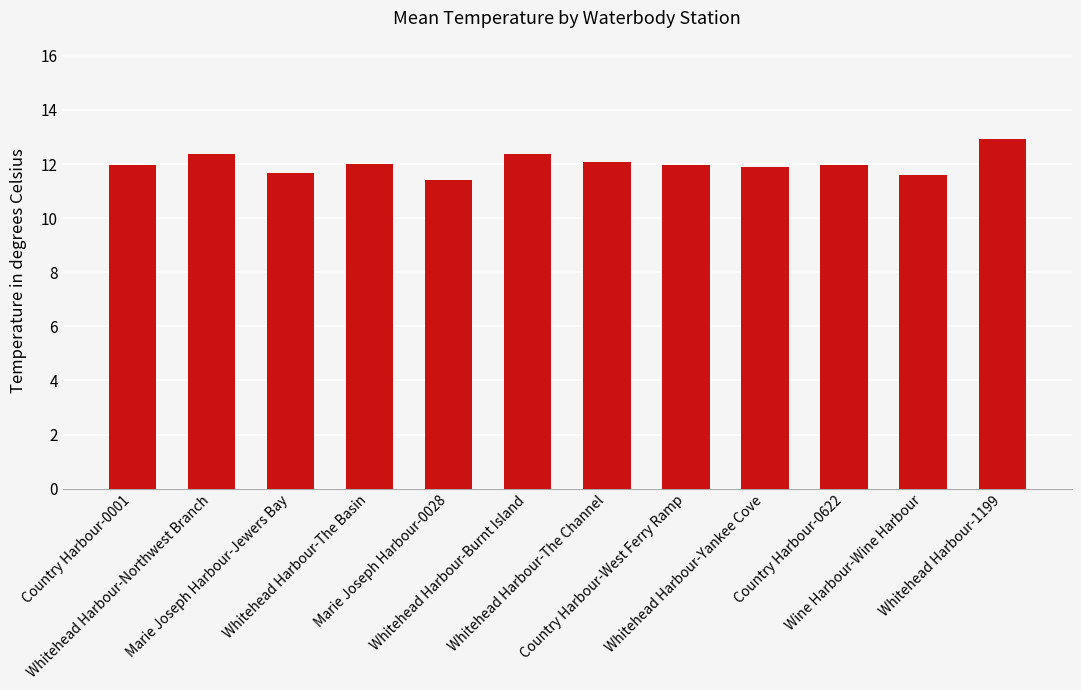

The chart shows a value of 6.6 at Marie Joseph Harbour-0028. True or false?

False